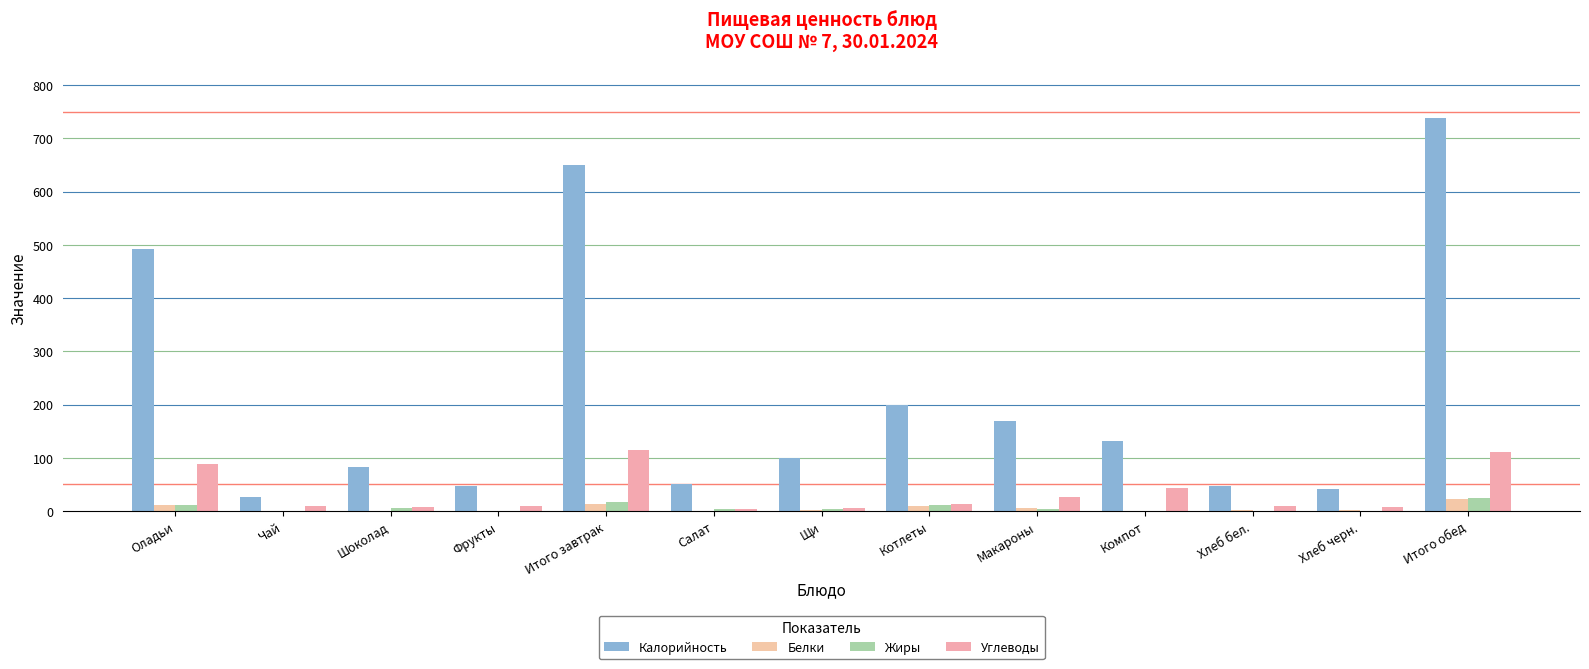

What is the difference between the highest and lowest values at Шоколад?

81.5